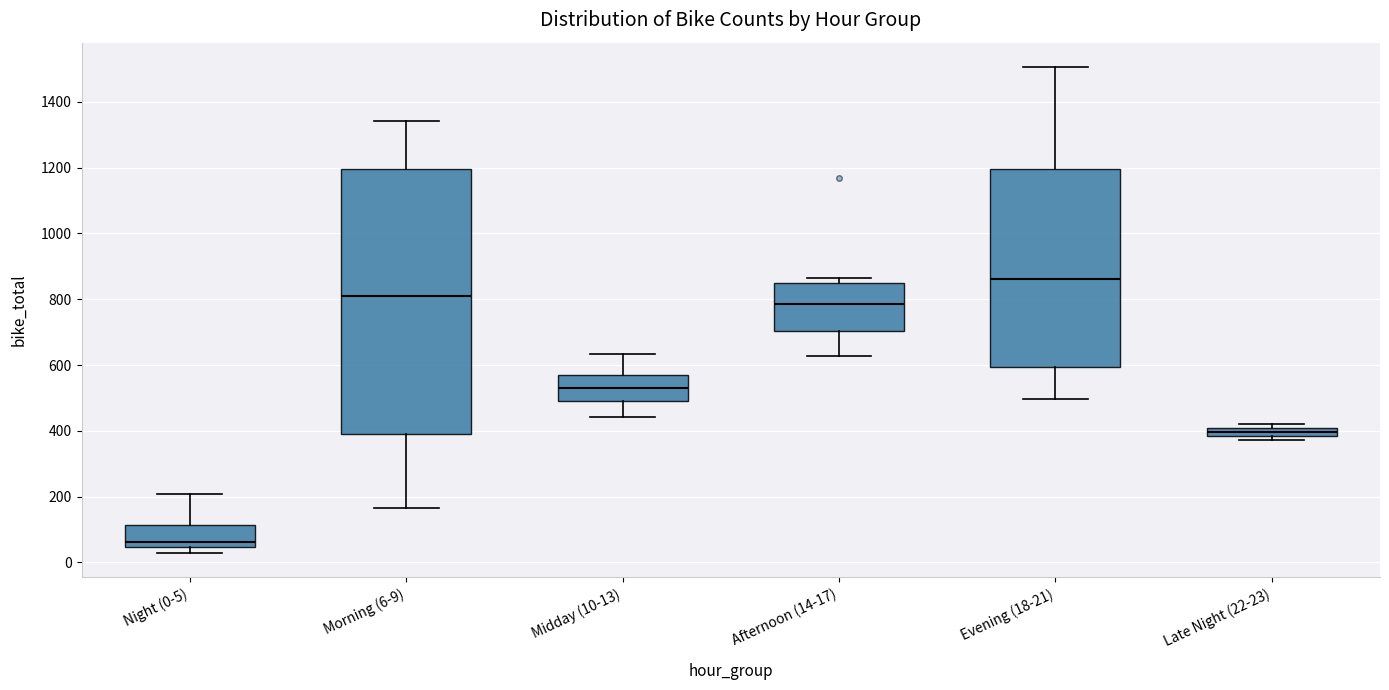

Which box has the highest median line?

Evening (18-21)